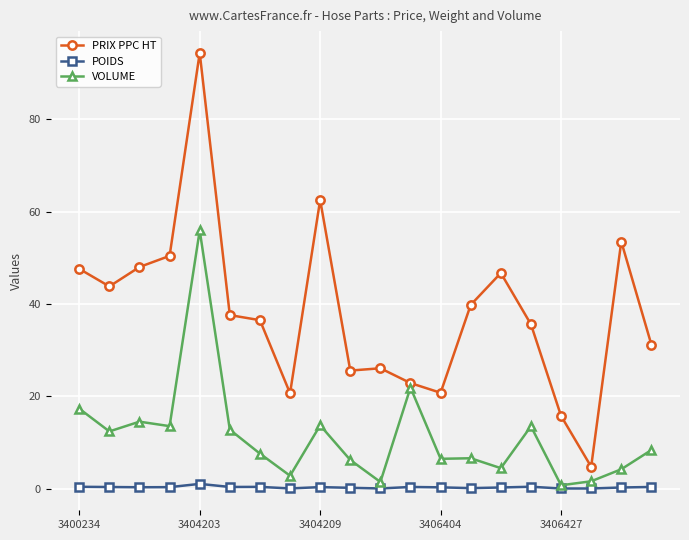

What is the lowest value of the PRIX PPC HT series?

4.8